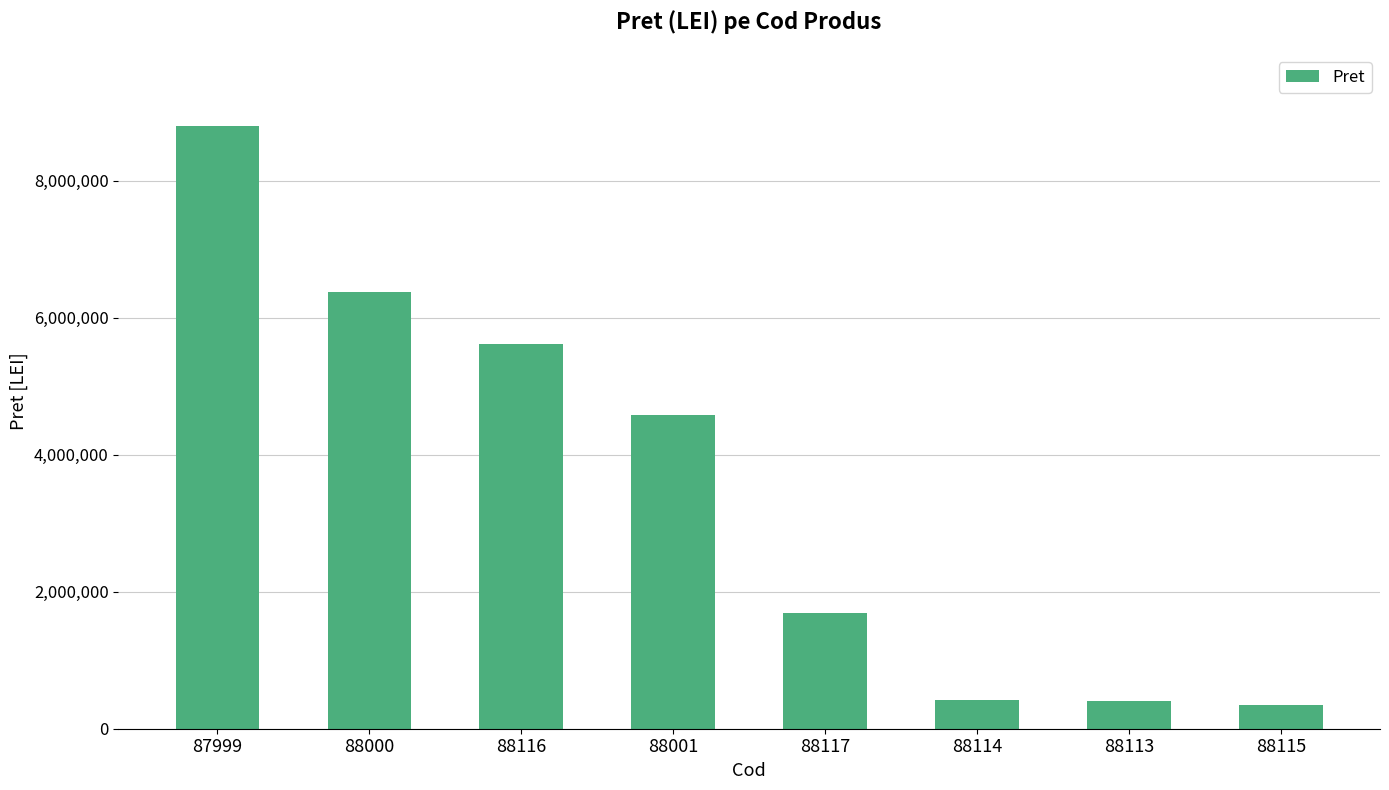

Does the chart contain any negative values?

No